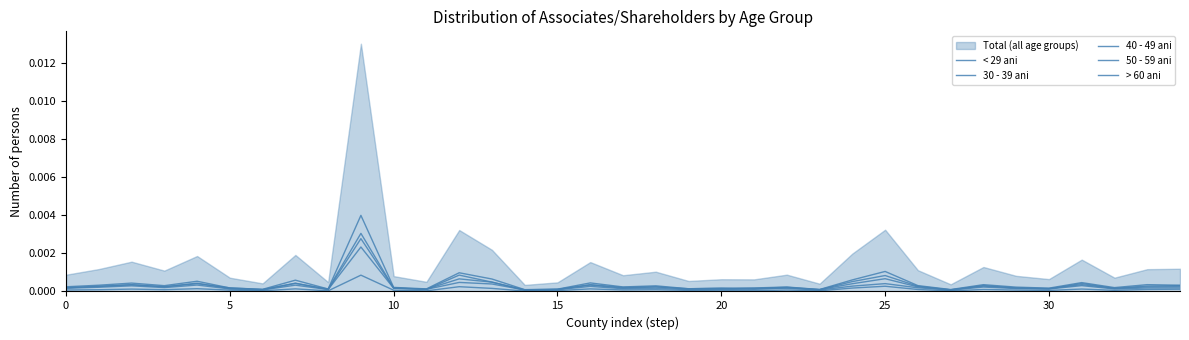

Which has a higher value, 22 or 10?

10